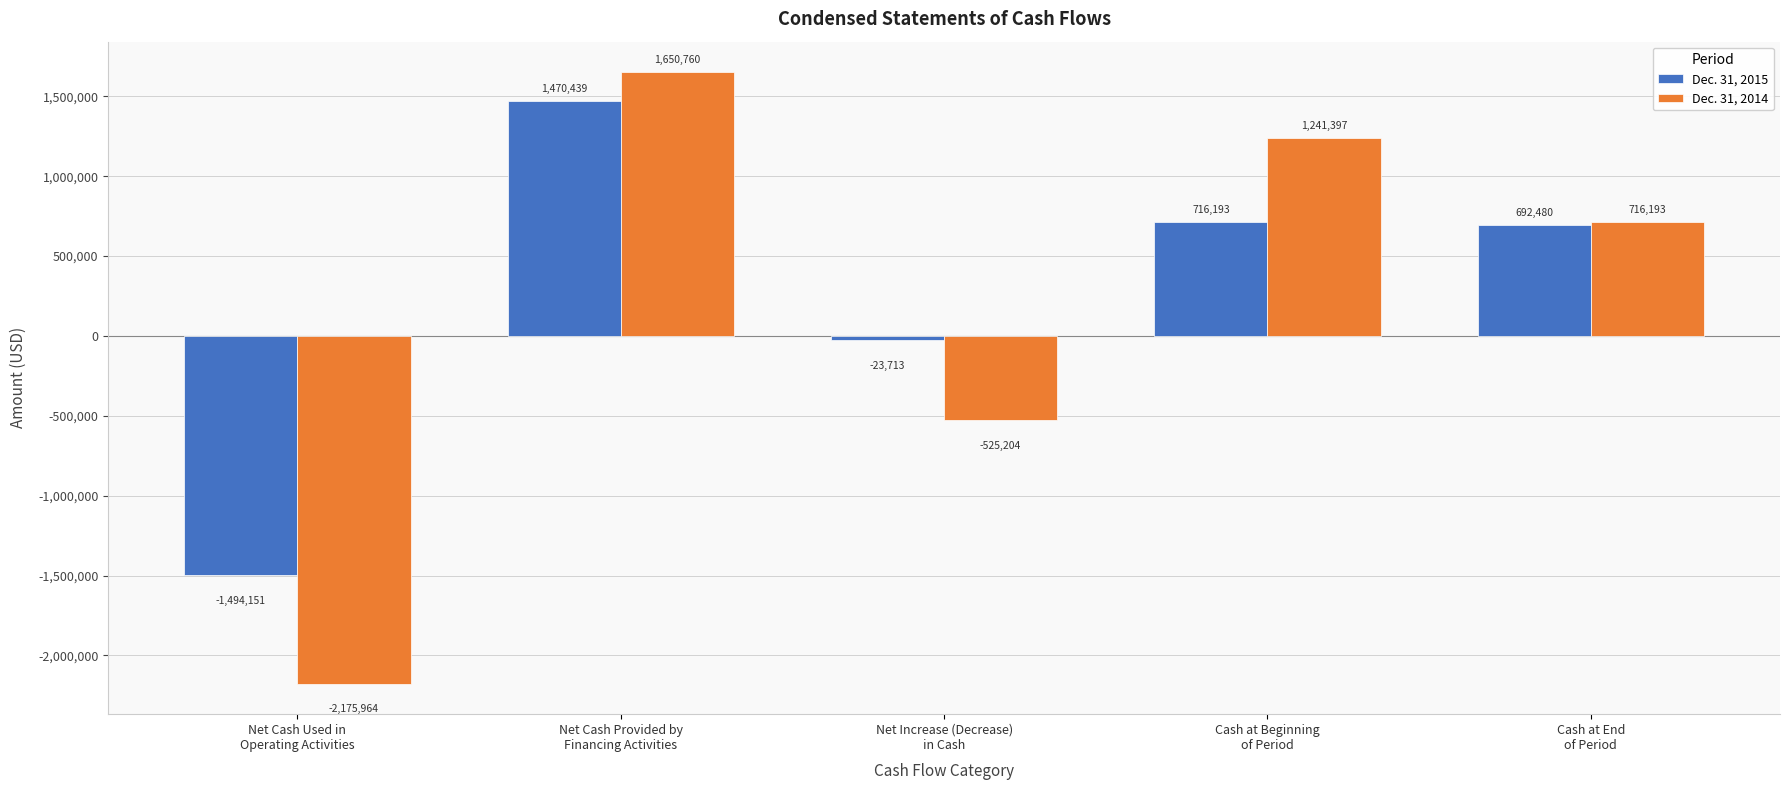

Between Net Cash Provided by
Financing Activities and Cash at Beginning
of Period, which series saw the biggest shift?

Dec. 31, 2015